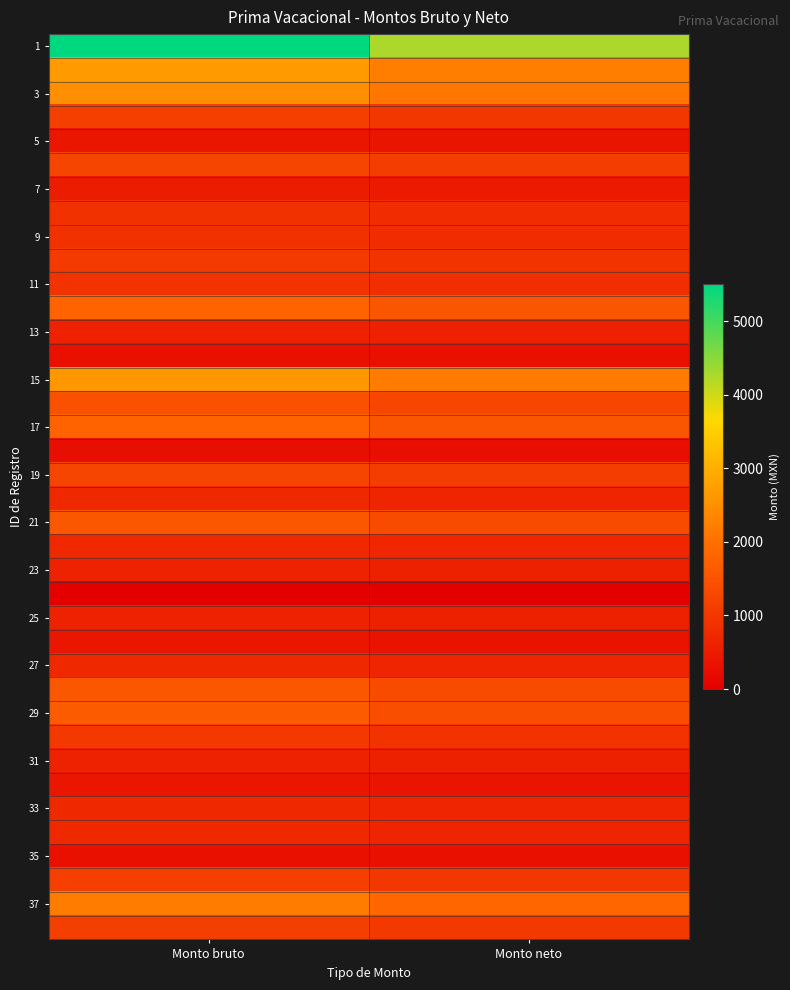

Which category has the lowest value across all series?

Monto bruto